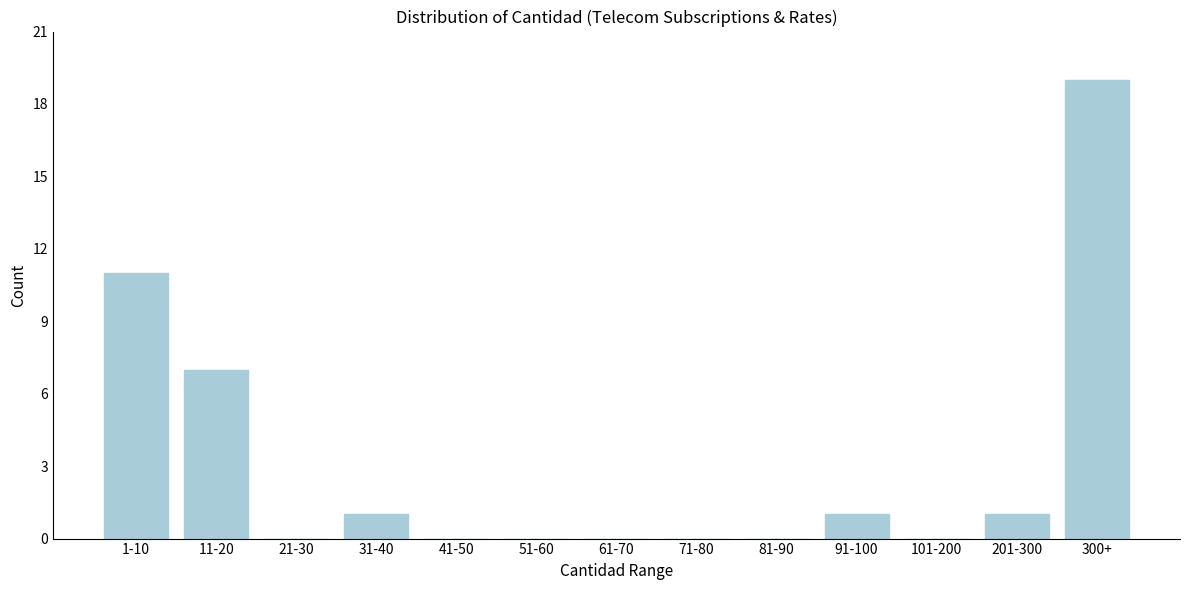

Reading right to left, extract all data points from this chart.

300+=19	201-300=1	101-200=0	91-100=1	81-90=0	71-80=0	61-70=0	51-60=0	41-50=0	31-40=1	21-30=0	11-20=7	1-10=11